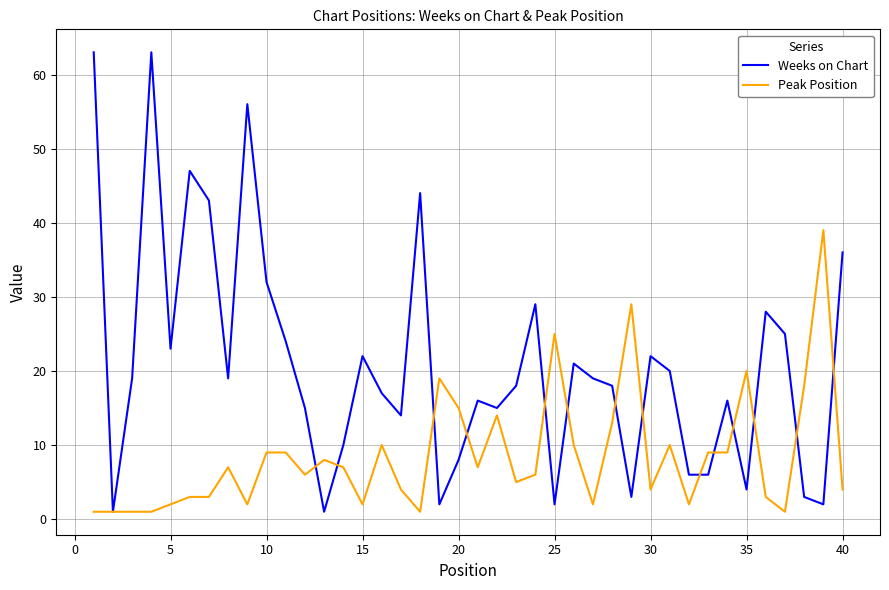

List the series in order of their overall mean, highest first.

Weeks on Chart, Peak Position